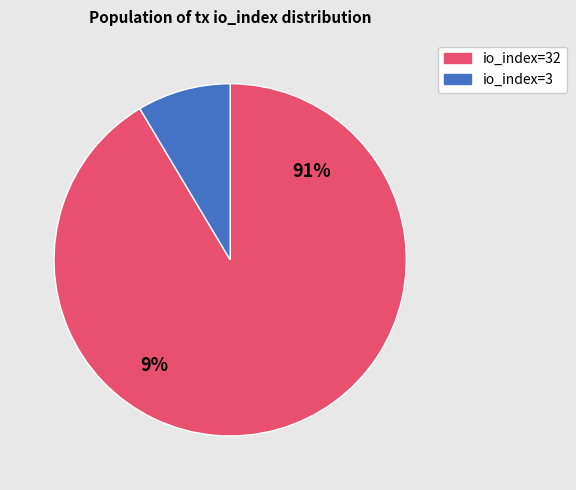

What is the ratio of the value at io_index=32 to the value at io_index=3?

10.7